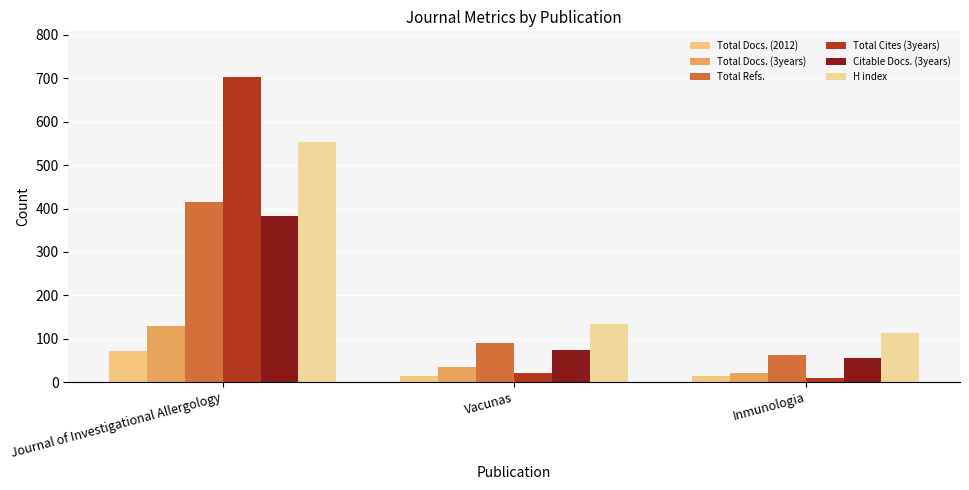

How many bars are there in each group?

6